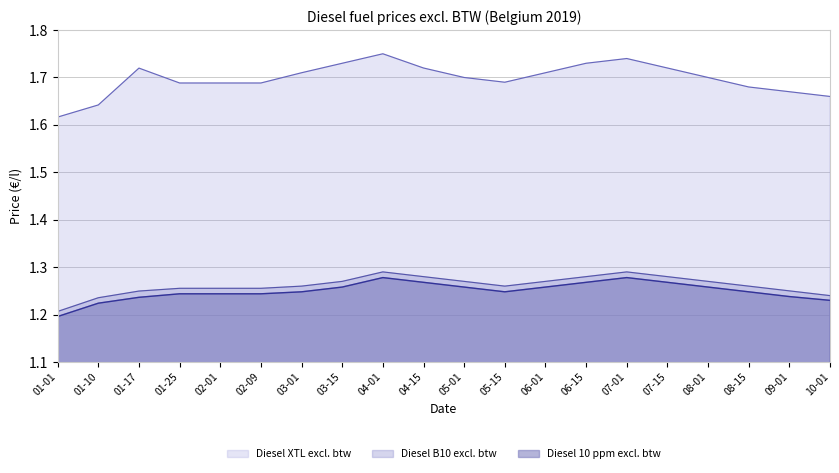

True or false: Diesel 10 ppm excl. btw and Diesel XTL excl. btw intersect in this chart.

False